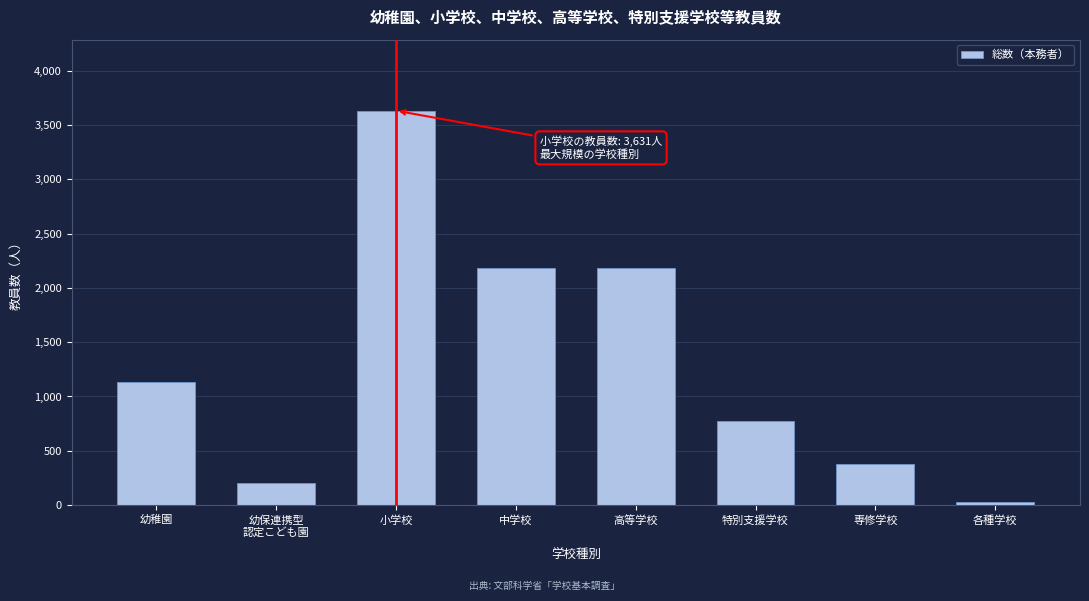

Which label corresponds to the largest value in the chart?

小学校